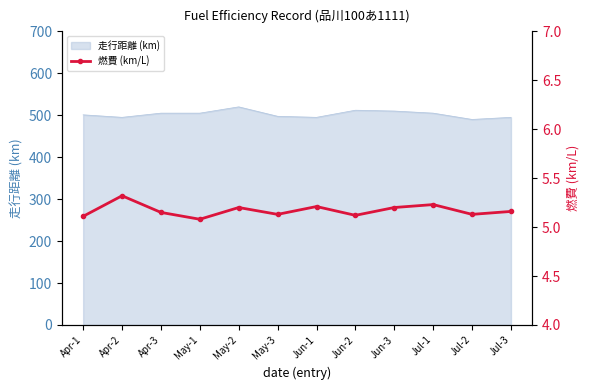

Reading left to right, list all the values displayed in this chart.

Apr-1=5.1	Apr-2=5.3	Apr-3=5.2	May-1=5.1	May-2=5.2	May-3=5.1	Jun-1=5.2	Jun-2=5.1	Jun-3=5.2	Jul-1=5.2	Jul-2=5.1	Jul-3=5.2